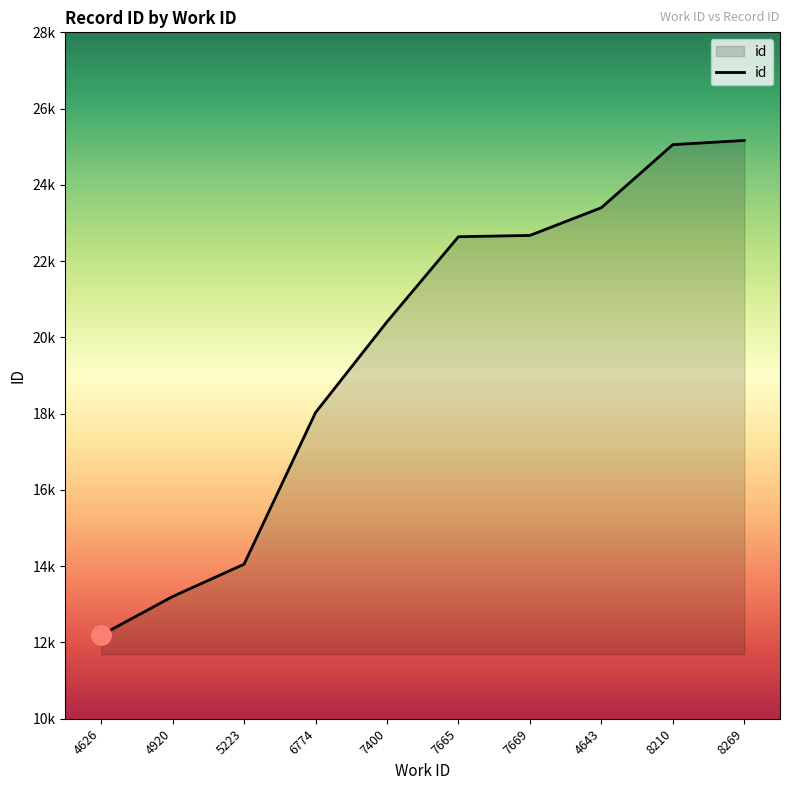

Where is the data nearest to the value 18678?

6774